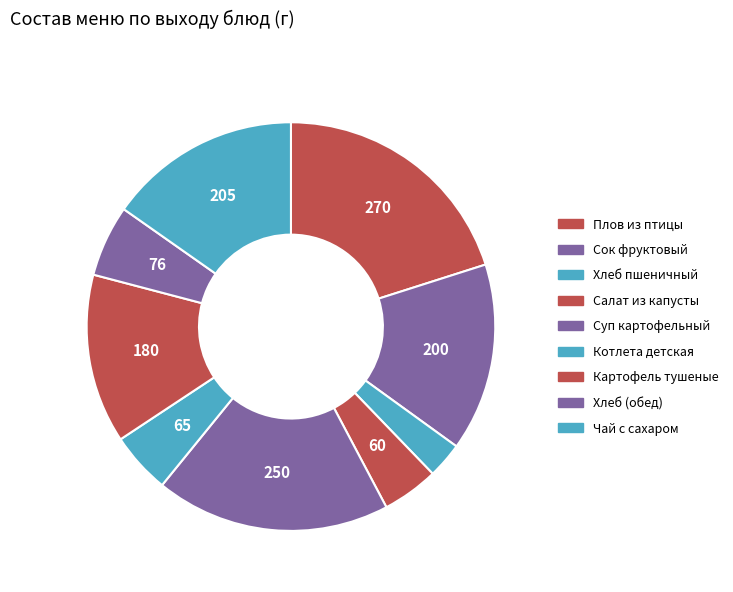

How many slices are in this pie chart?

9